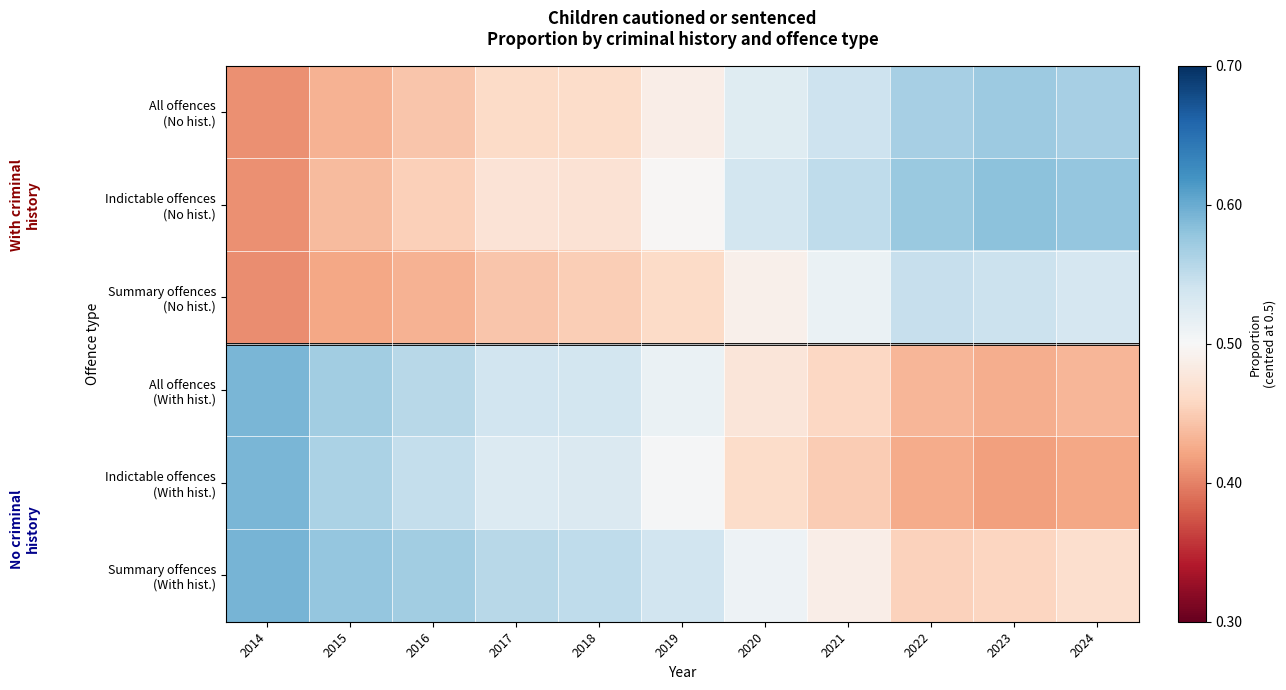

At 2015, list the series in order from smallest to largest.

Summary offences (No hist.), All offences (No hist.), Indictable offences (No hist.), Indictable offences (With hist.), All offences (With hist.), Summary offences (With hist.)